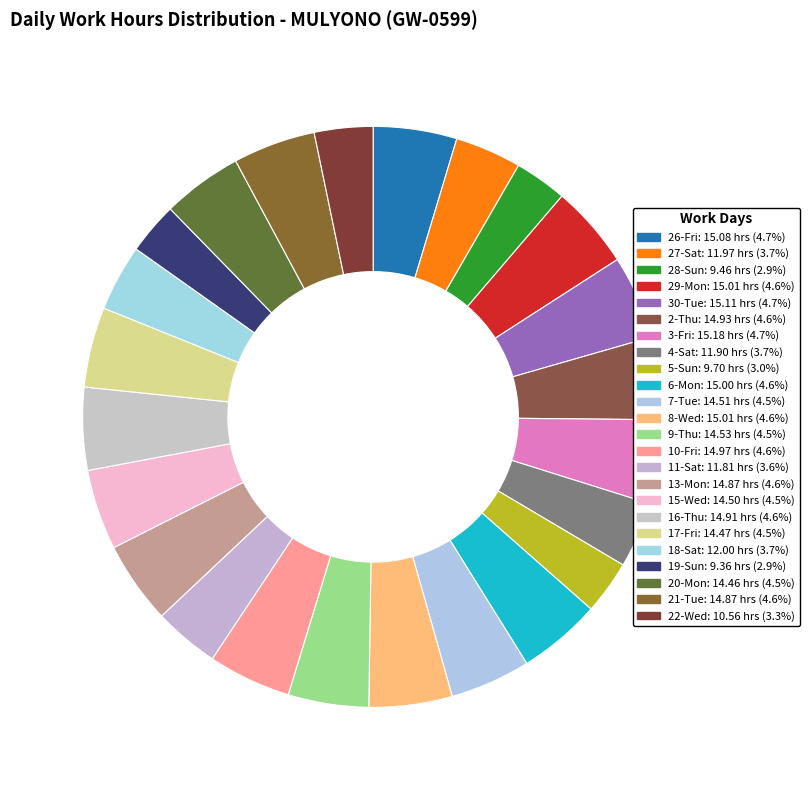

To the nearest percent, what portion does 29-Mon represent?

5%